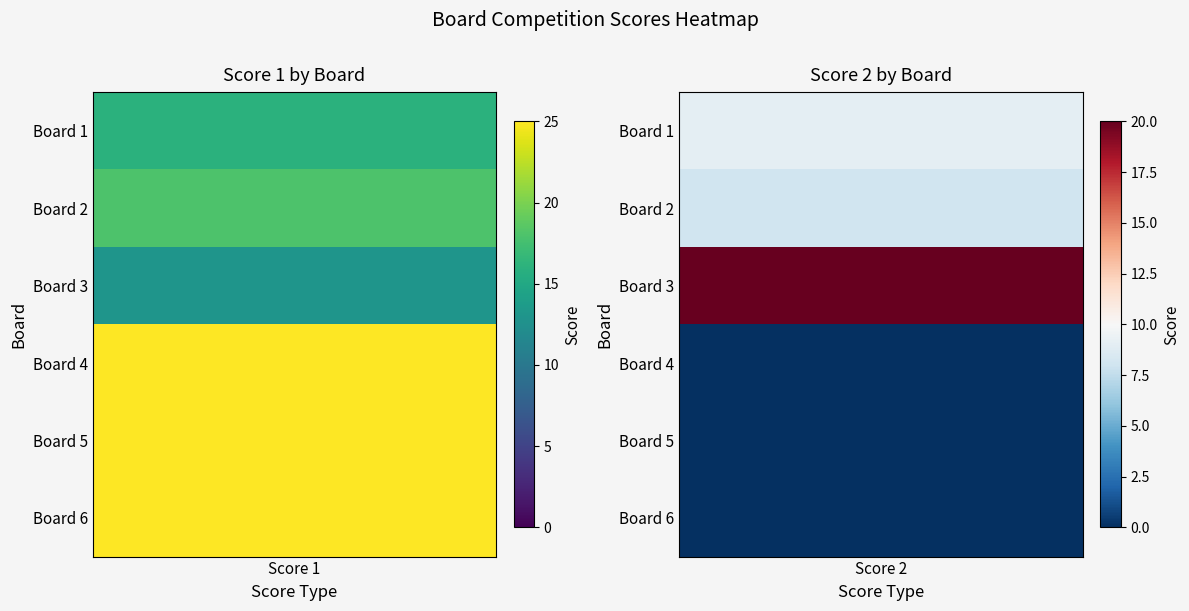

Rank the categories by Score 1 value from lowest to highest.

2, 0, 1, 3, 4, 5